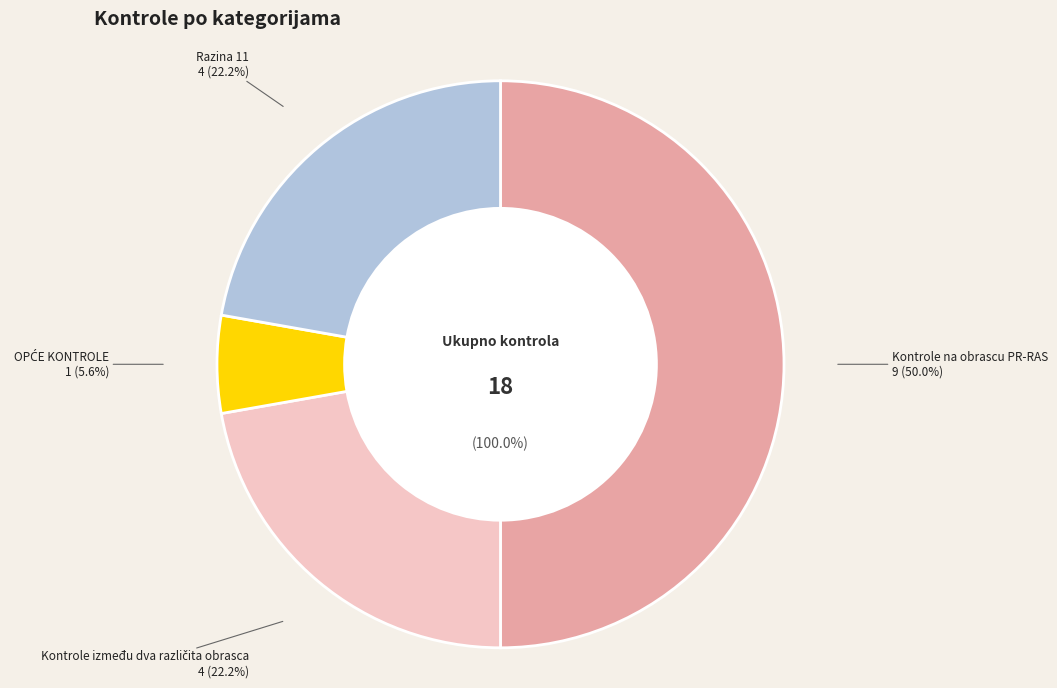

Does any single category account for the majority?

No